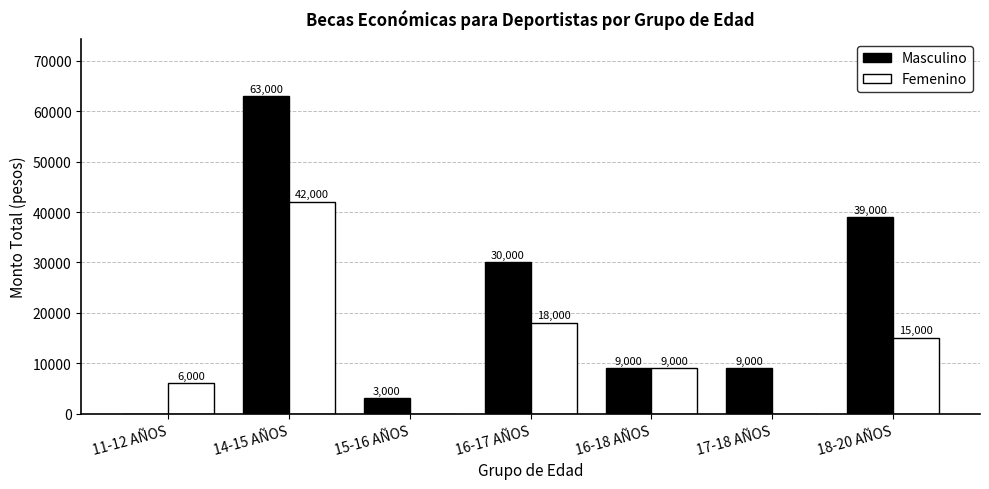

Is the value of Femenino at 14-15 AÑOS greater than the value of Masculino at 16-18 AÑOS?

Yes